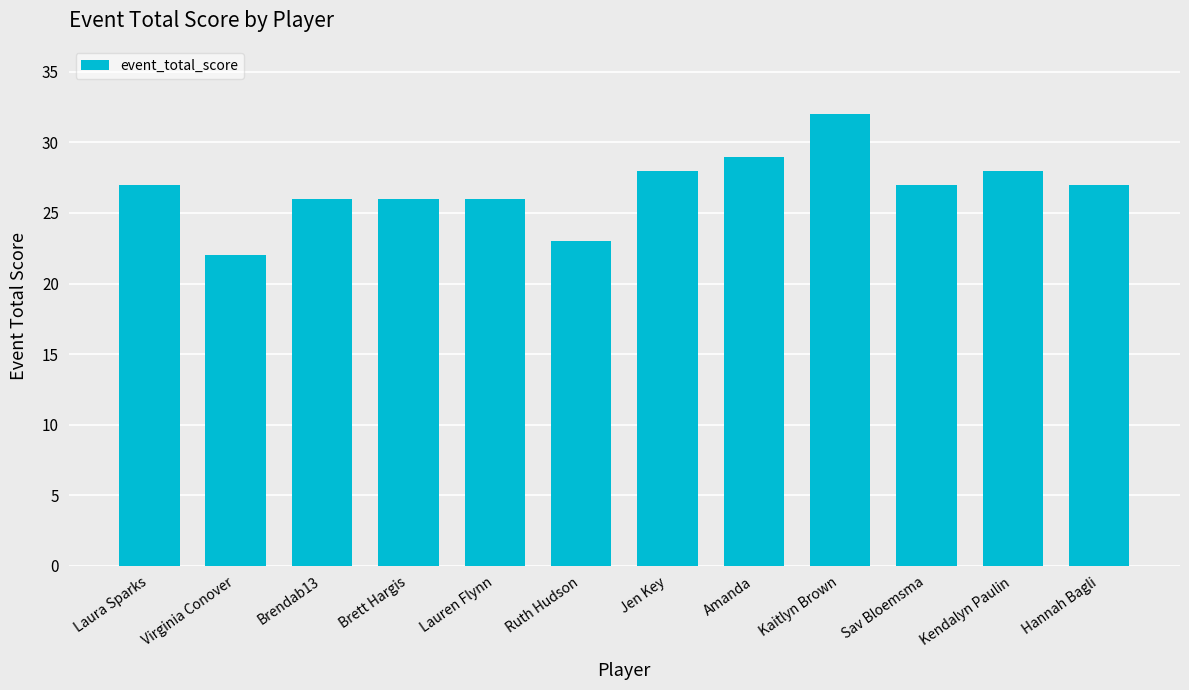

Reading left to right, transcribe all the data shown in this chart.

27	22	26	26	26	23	28	29	32	27	28	27